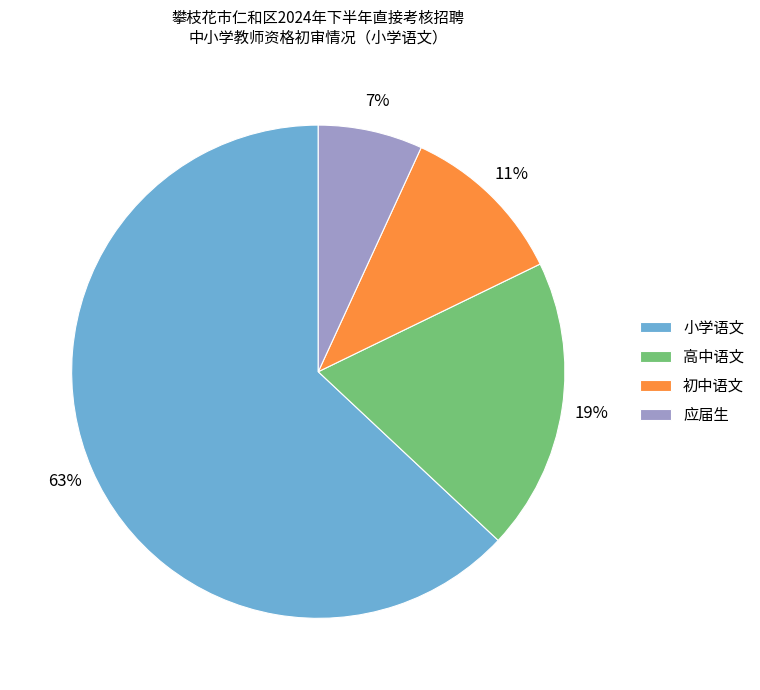

To the nearest percent, what is the average slice percentage?

25%